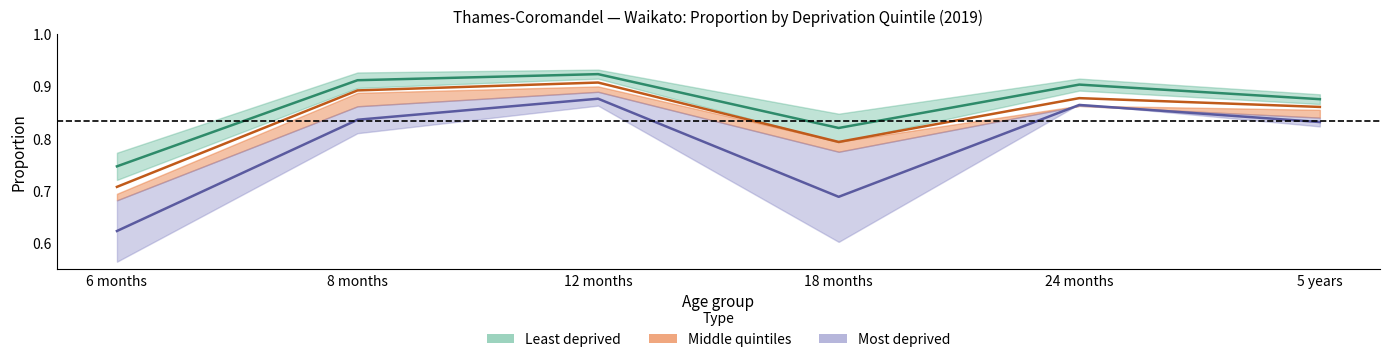

True or false: Least deprived (Quintile 1) has a value of 0.9 at 8 months.

True